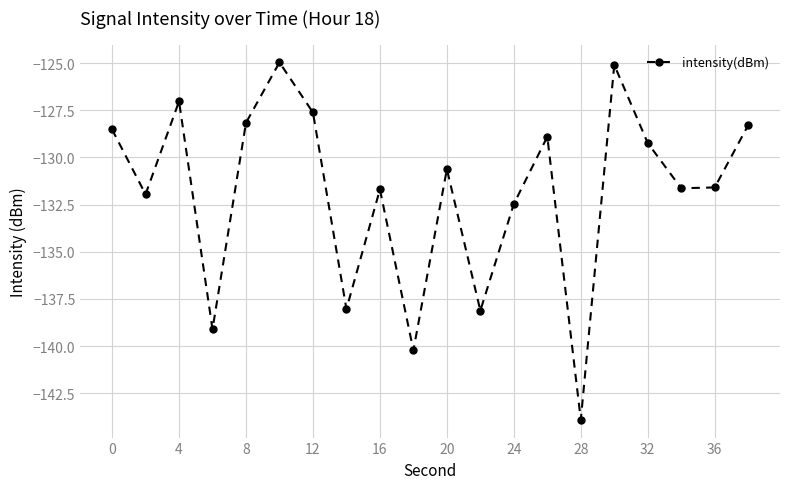

Count the number of values greater than -130.

9